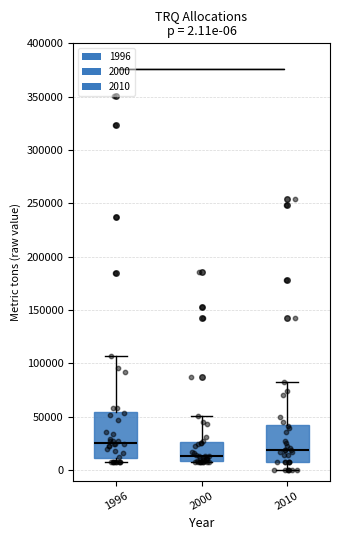

Which box's median line is the lowest?

2000